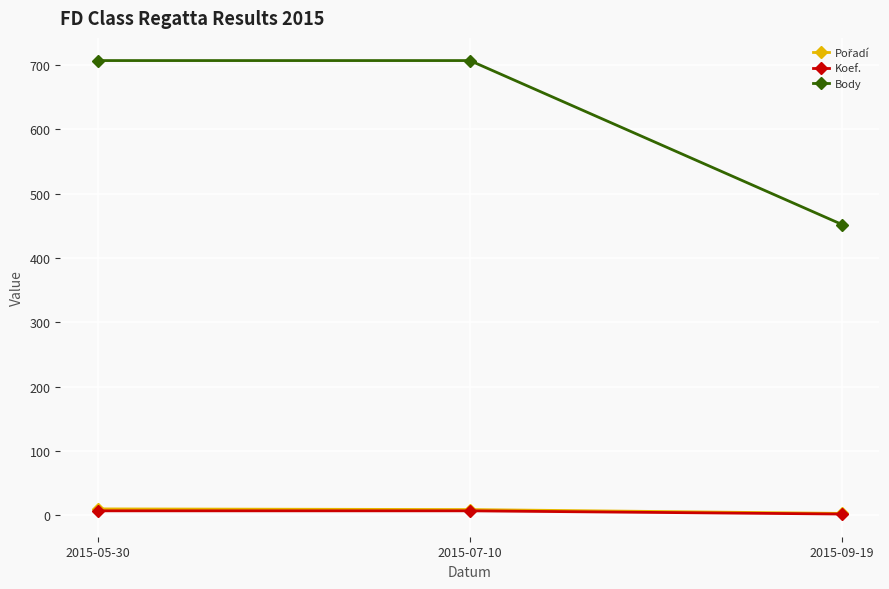

How many lines are shown in the chart?

3